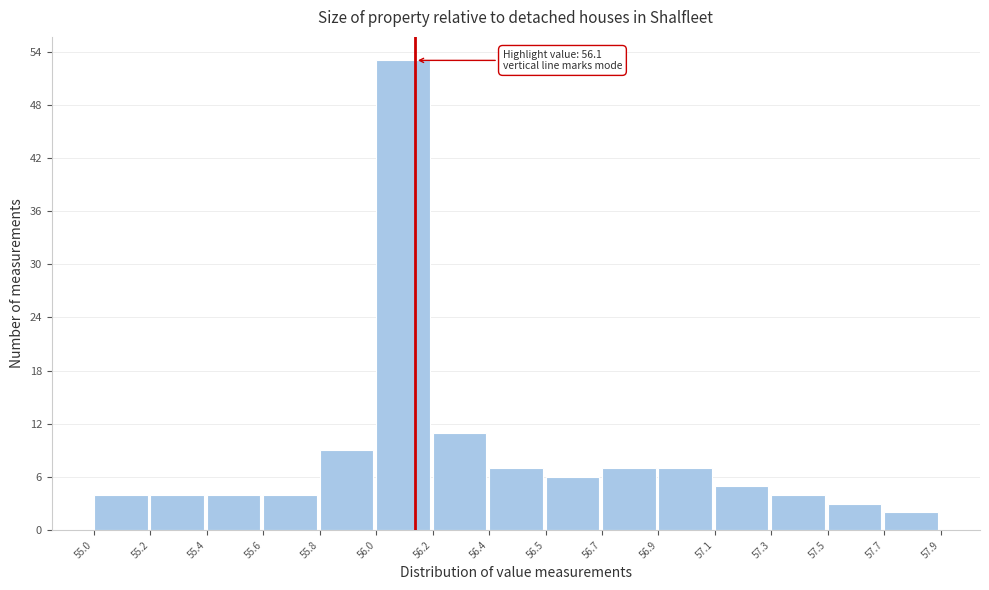

Reading left to right, extract all data points from this chart.

4	4	4	4	9	53	11	7	6	7	7	5	4	3	2